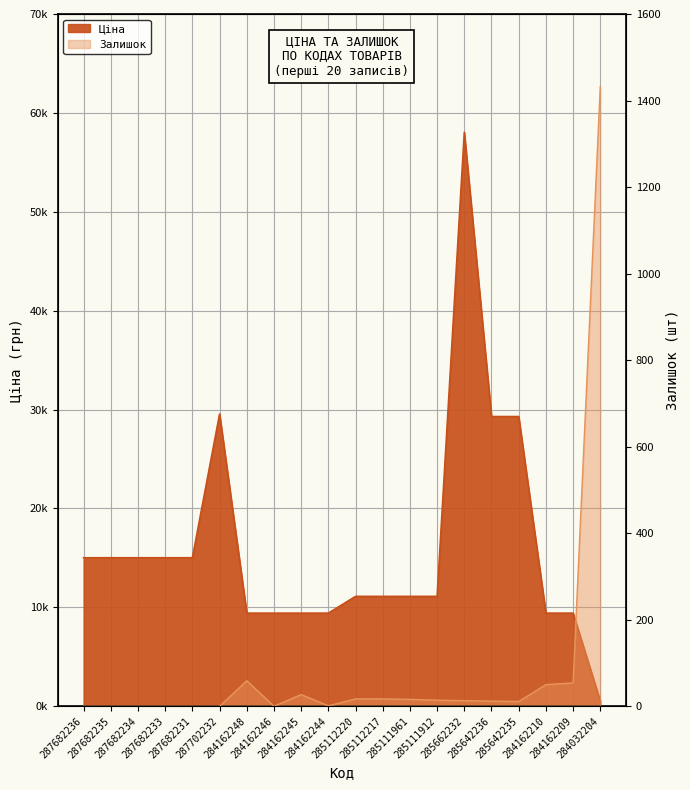

True or false: Залишок and Ціна cross at least once.

True